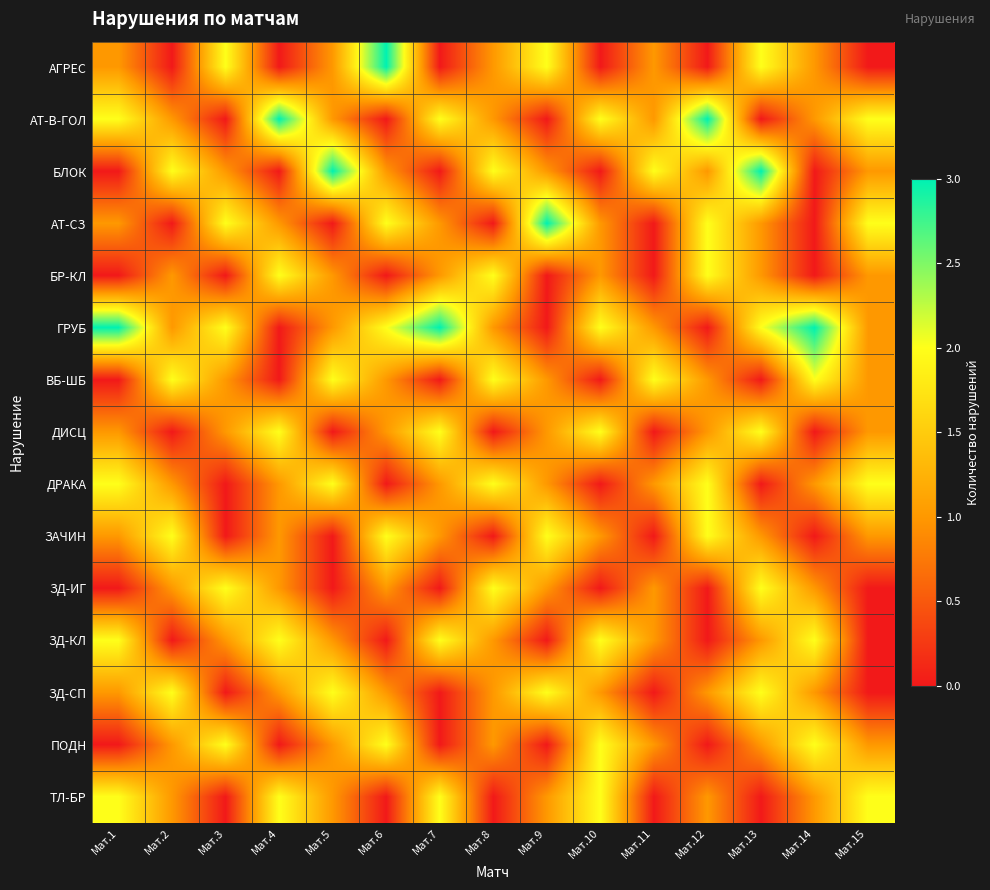

How many categories are shown in the chart?

15